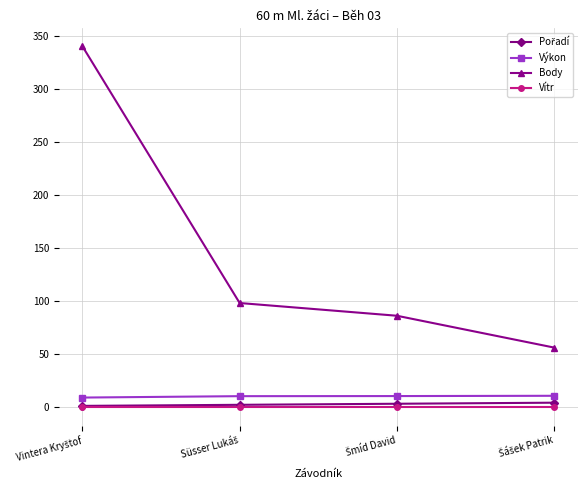

True or false: Vítr and Body intersect in this chart.

False